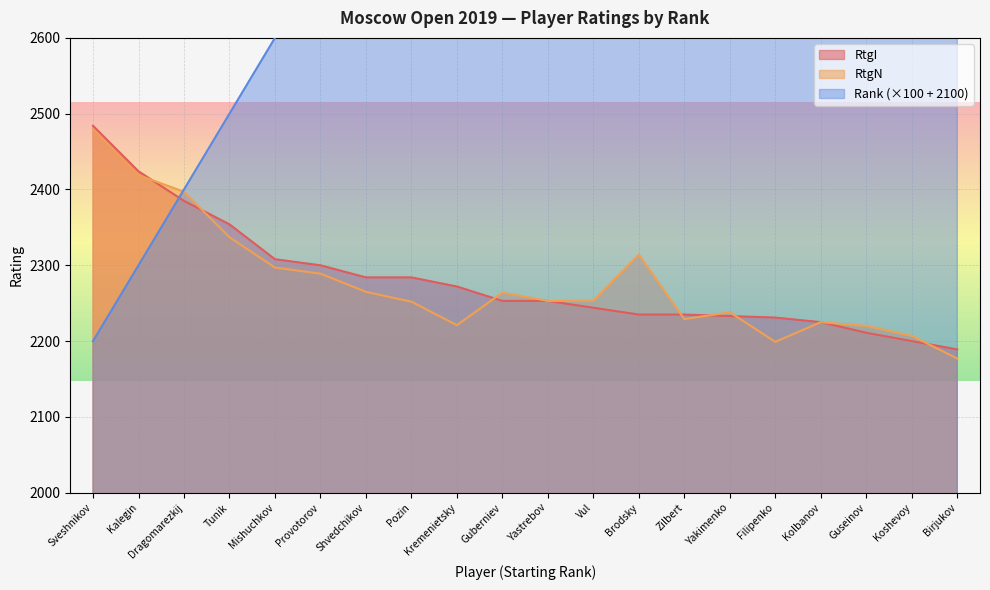

Is the value of RtgI at Provotorov greater than the value of RtgN at Brodsky?

No